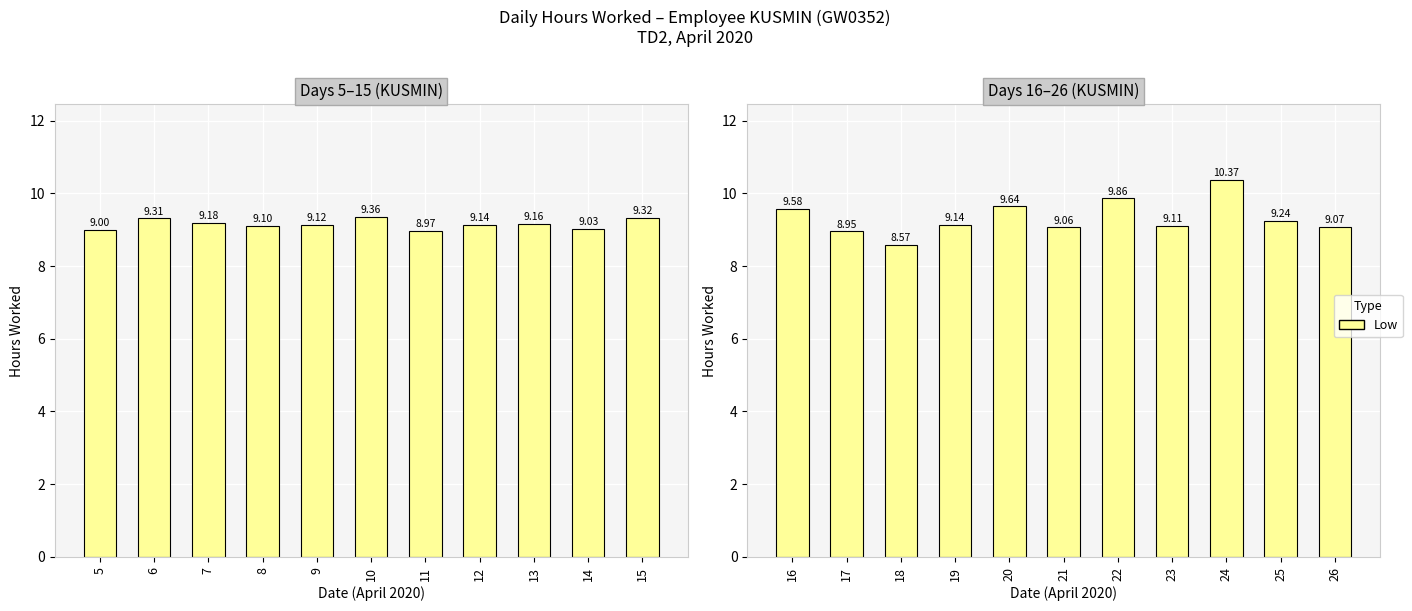

The chart shows a value of 12.9 at 16. True or false?

False